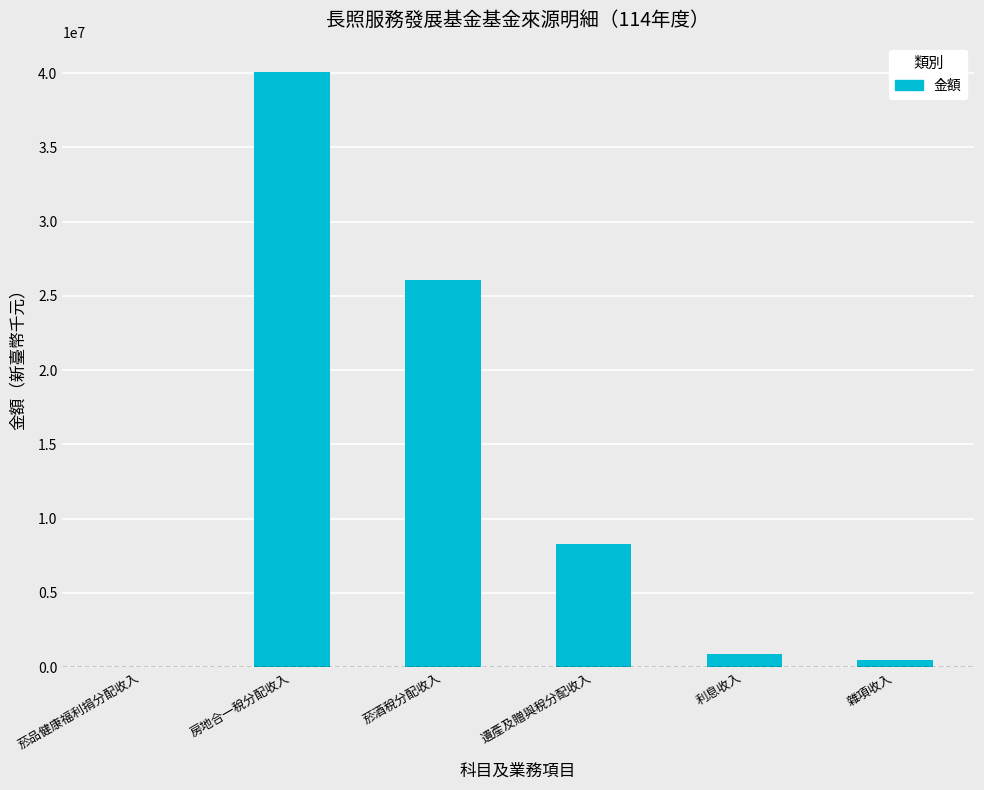

At which category does the chart reach its peak across all series?

房地合一稅分配收入